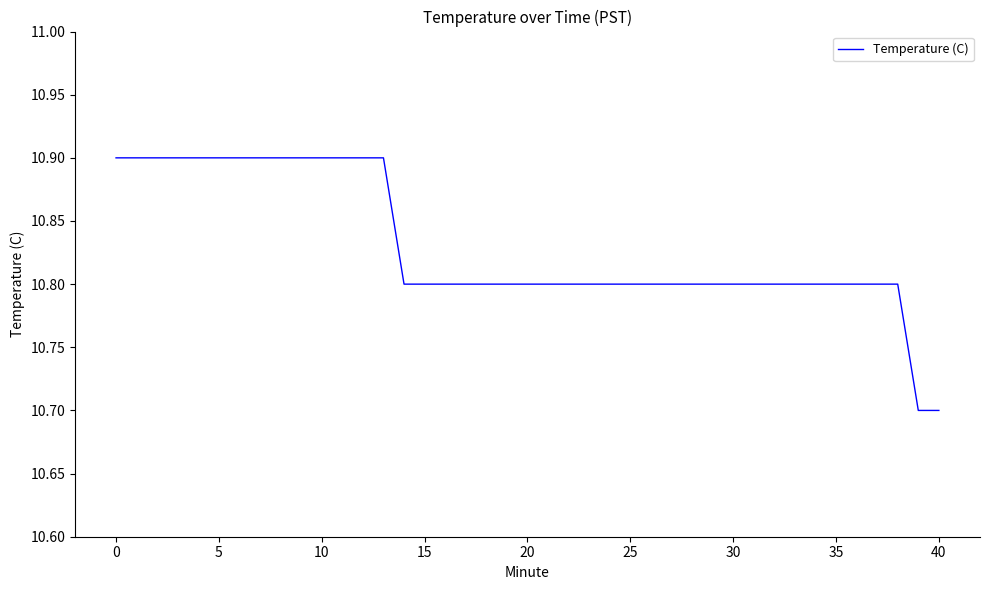

What is the smallest value displayed?

10.7